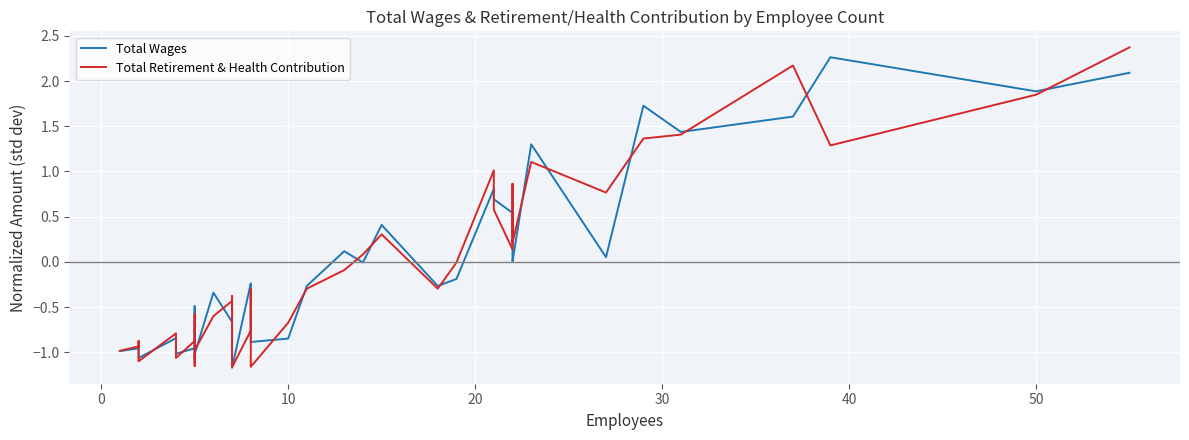

How many negative values does the Total Wages series have?

22